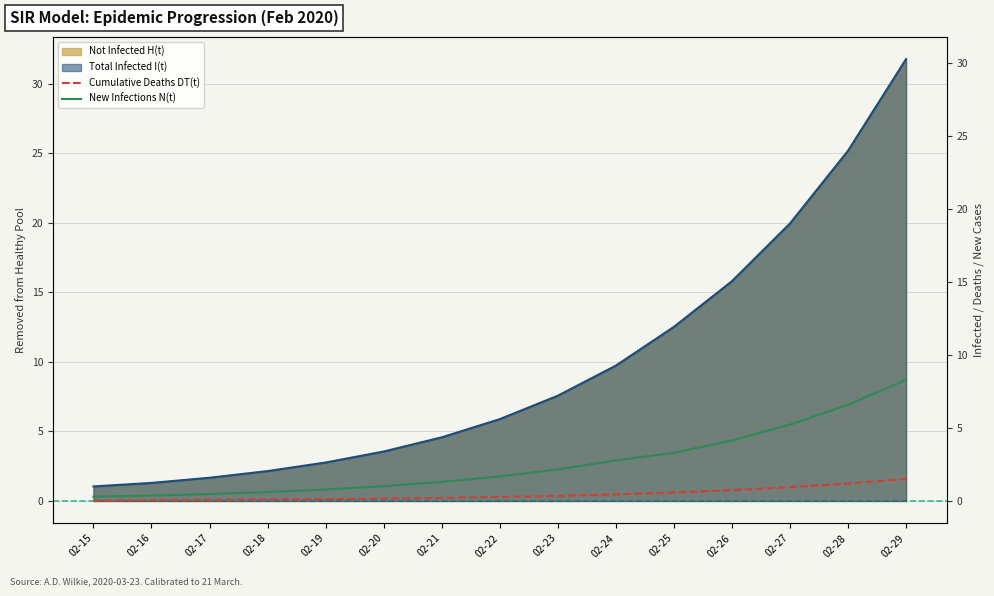

Does the chart have visible grid lines?

Yes